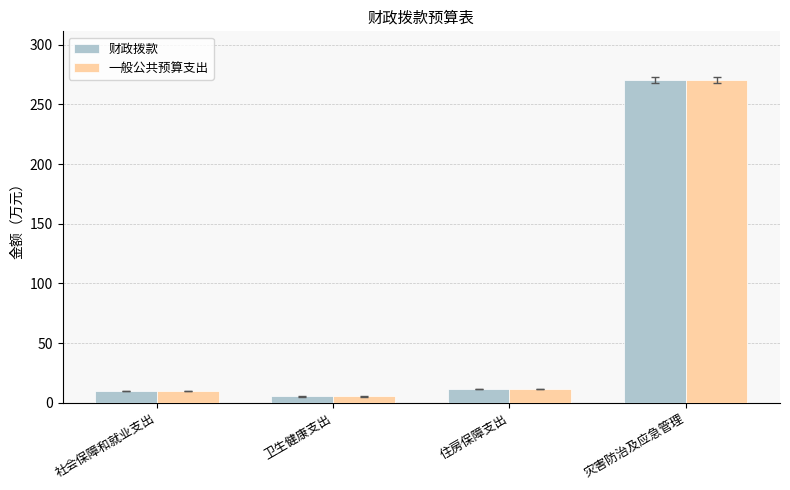

The 财政拨款 series shows 11.5 at 住房保障支出. True or false?

True